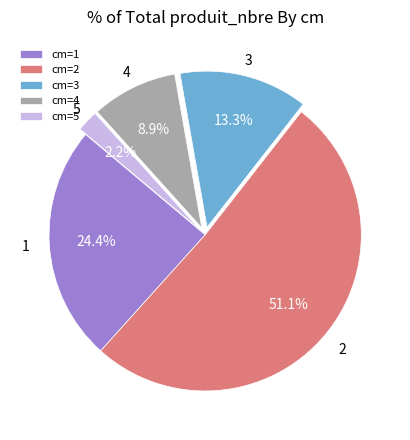

To the nearest percent, what is the average slice percentage?

20%